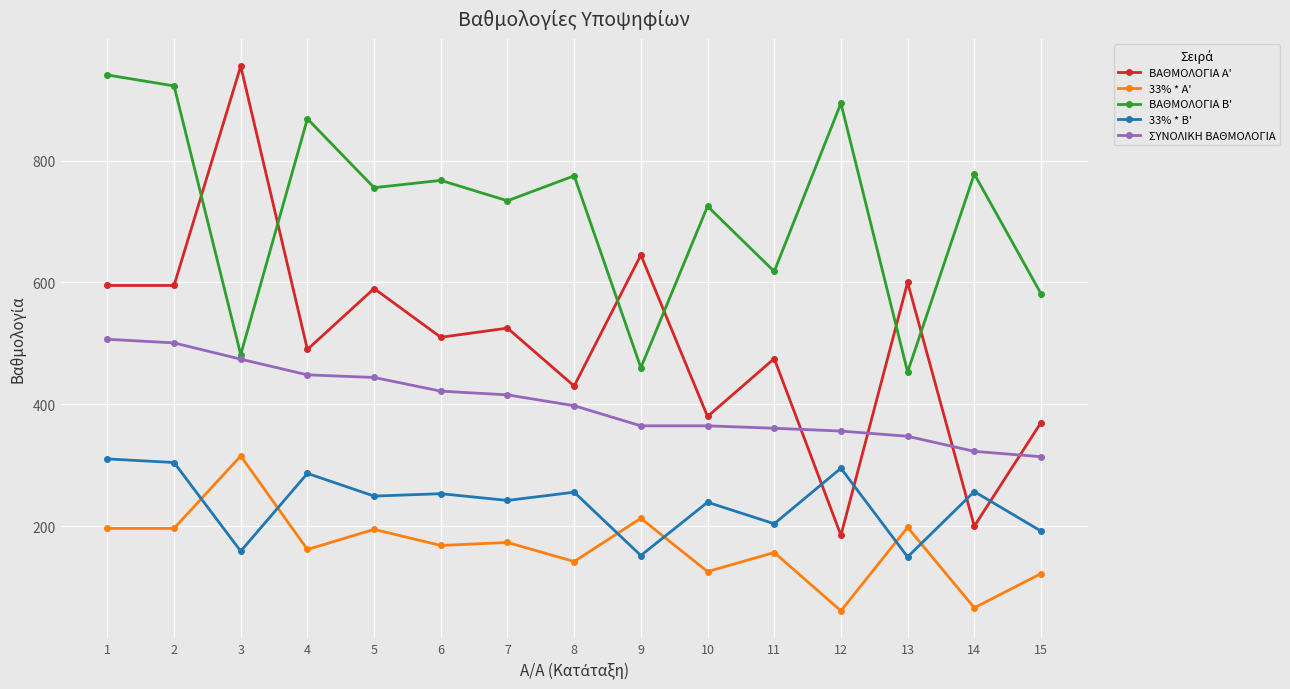

What is the value of the 33% * A' point at the 10th from the left?

125.4